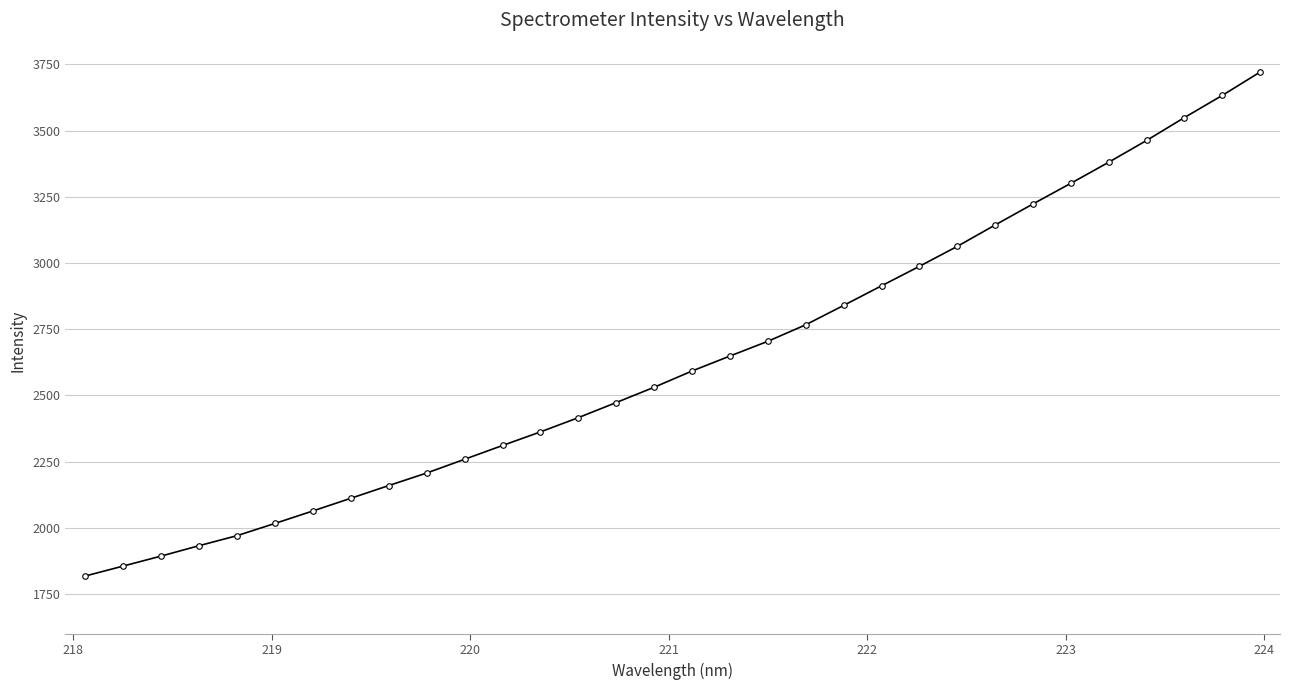

Reading left to right, extract all data points from this chart.

1818.2	1855.8	1893.5	1932.7	1970.6	2016.8	2063.9	2111.8	2159.8	2207.1	2259.0	2311.1	2362.3	2416.2	2473.2	2530.9	2592.3	2648.8	2704.4	2766.8	2839.9	2913.9	2987.5	3062.8	3143.6	3223.0	3301.1	3380.5	3462.8	3549.3	3632.9	3721.1